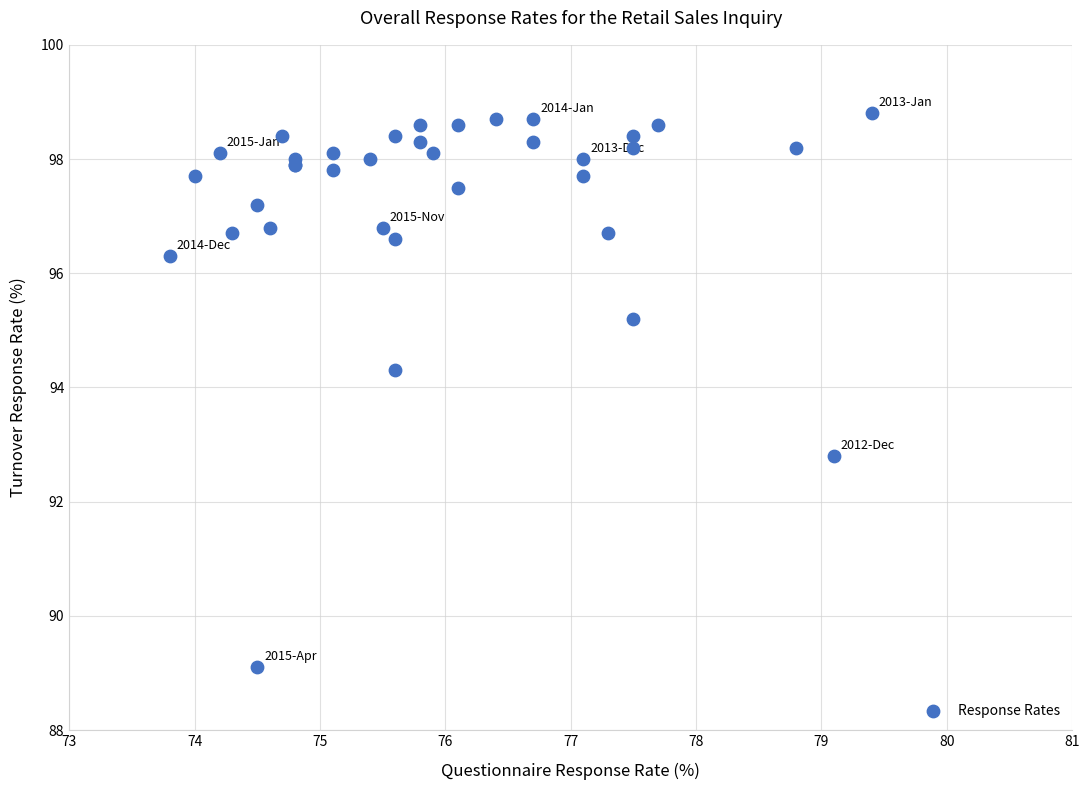

What Y value in the scatter plot is closest to 93?

92.8